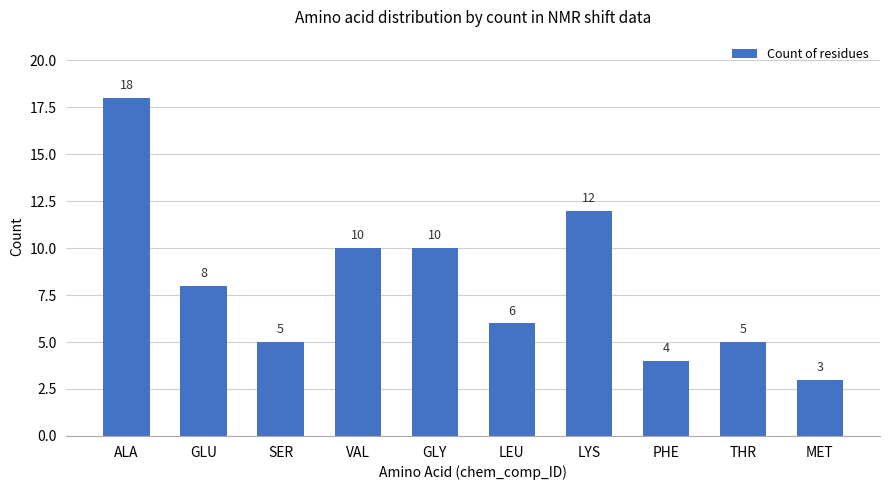

What is the label of the 1st bar from the left?

ALA